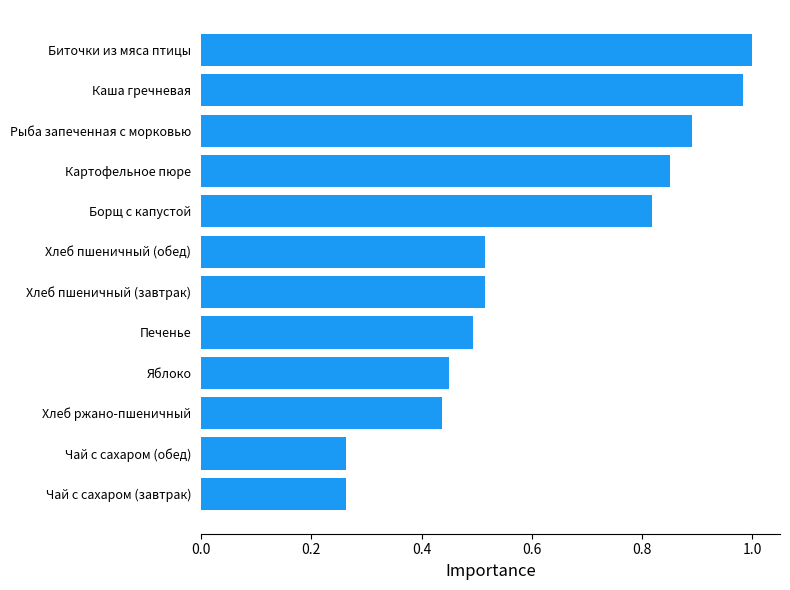

What is the change in value from Яблоко to Борщ с капустой?

+0.4